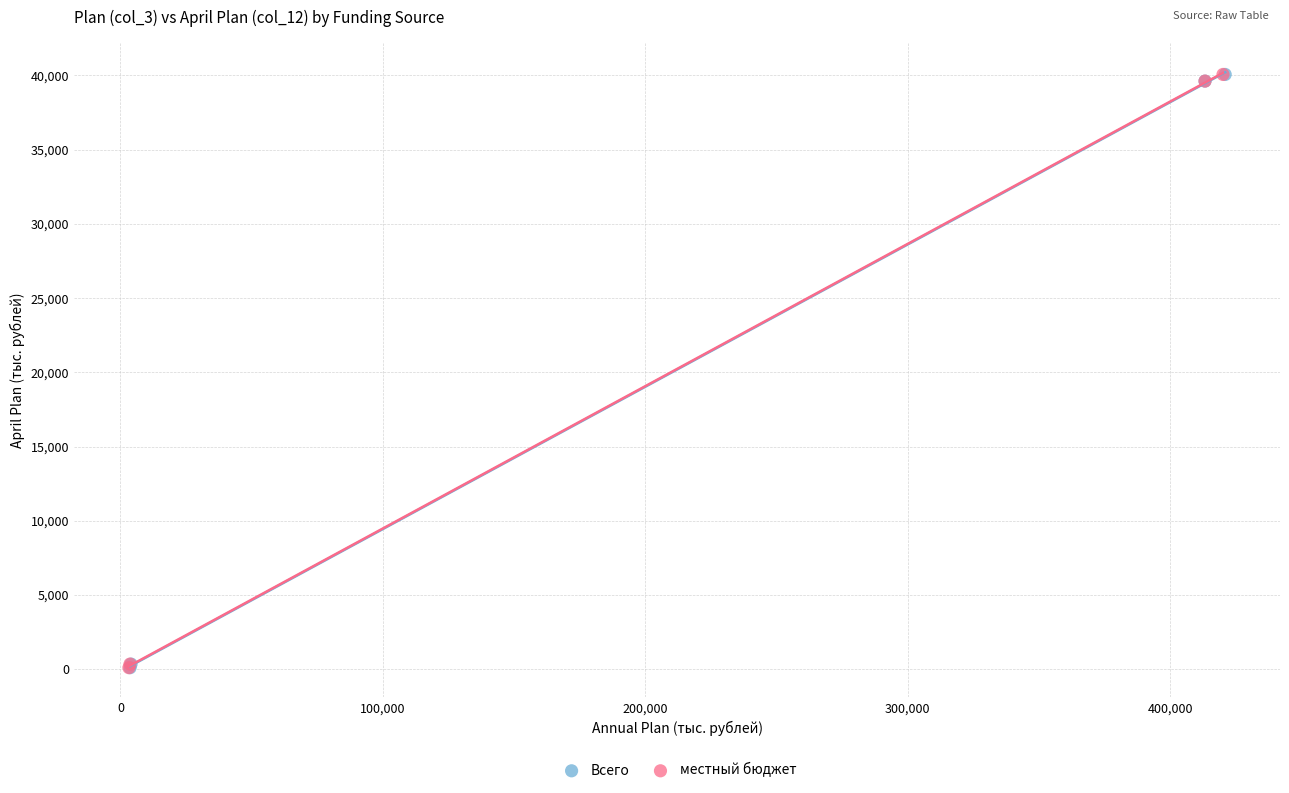

What are all the series names shown in the legend?

Всего, местный бюджет